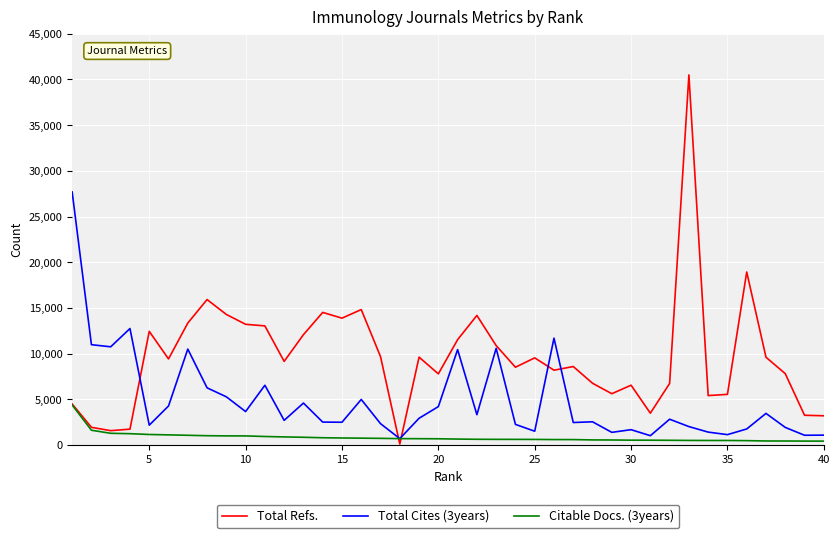

Which series has the largest range (max minus min)?

Total Refs.